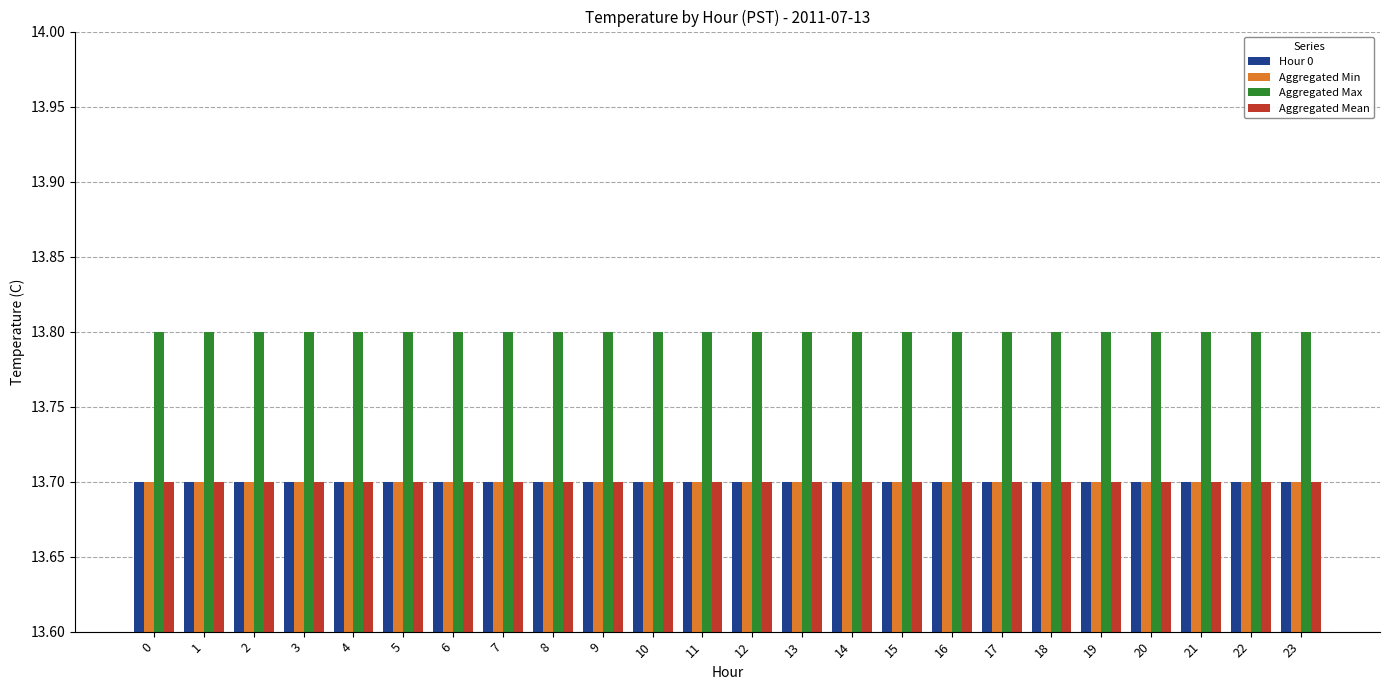

How many data points does each series have?

24